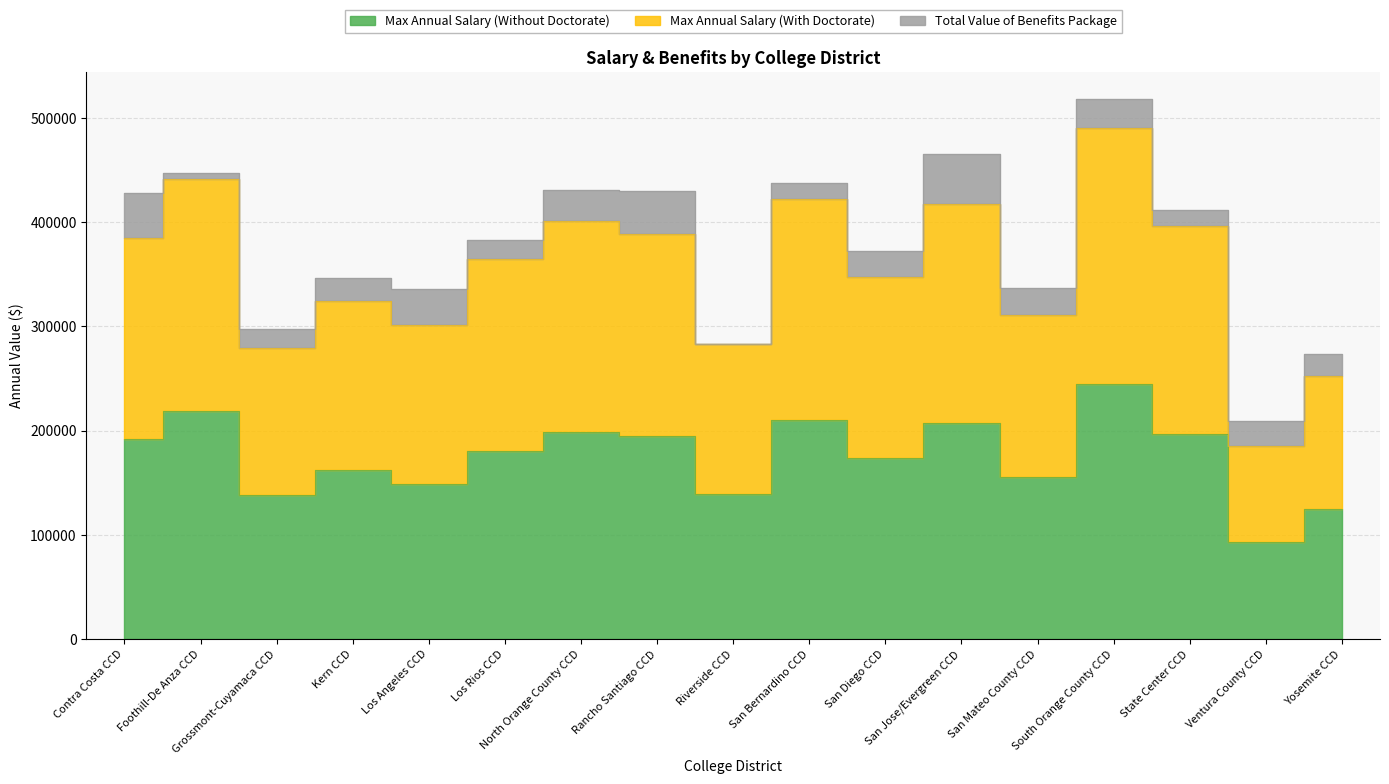

What is the approximate value of Max Annual Salary (With Doctorate) at Kern CCD?

324849.2